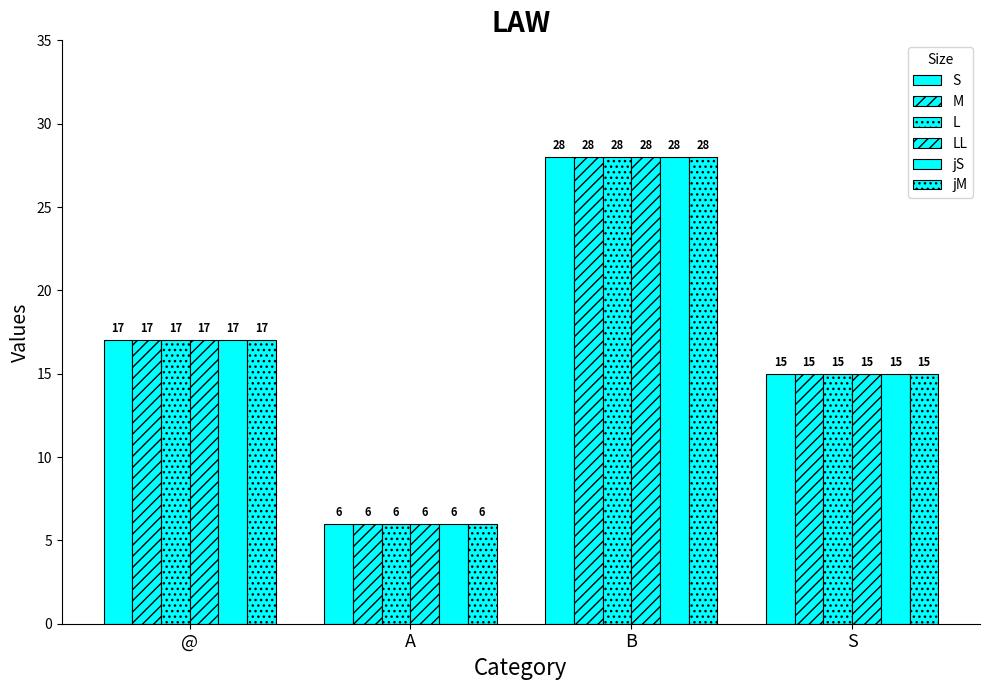

What is the label of the 3rd bar from the left?

B